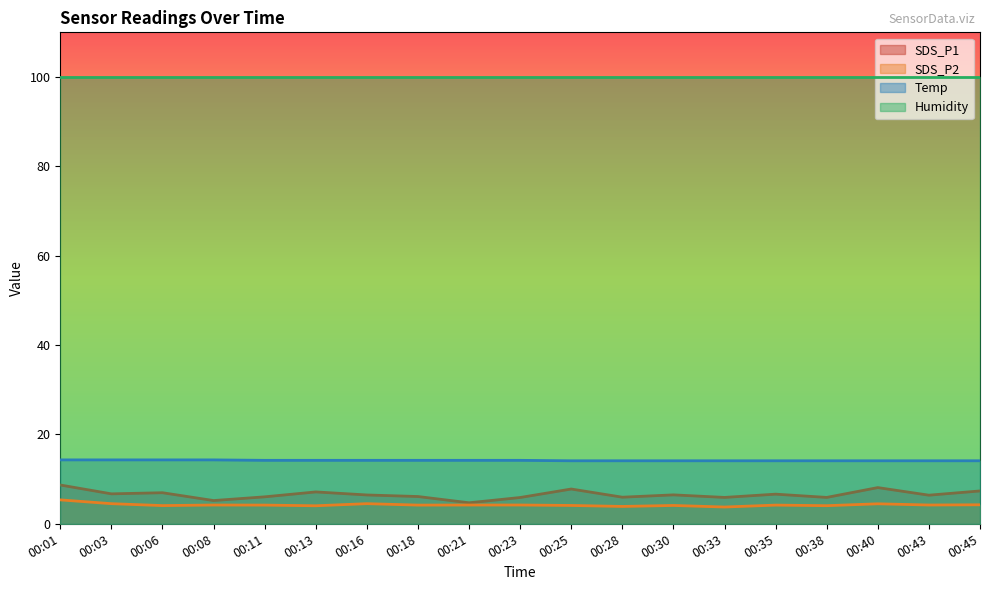

What is the sum of the SDS_P2 values at 00:21 and 00:06?

8.3